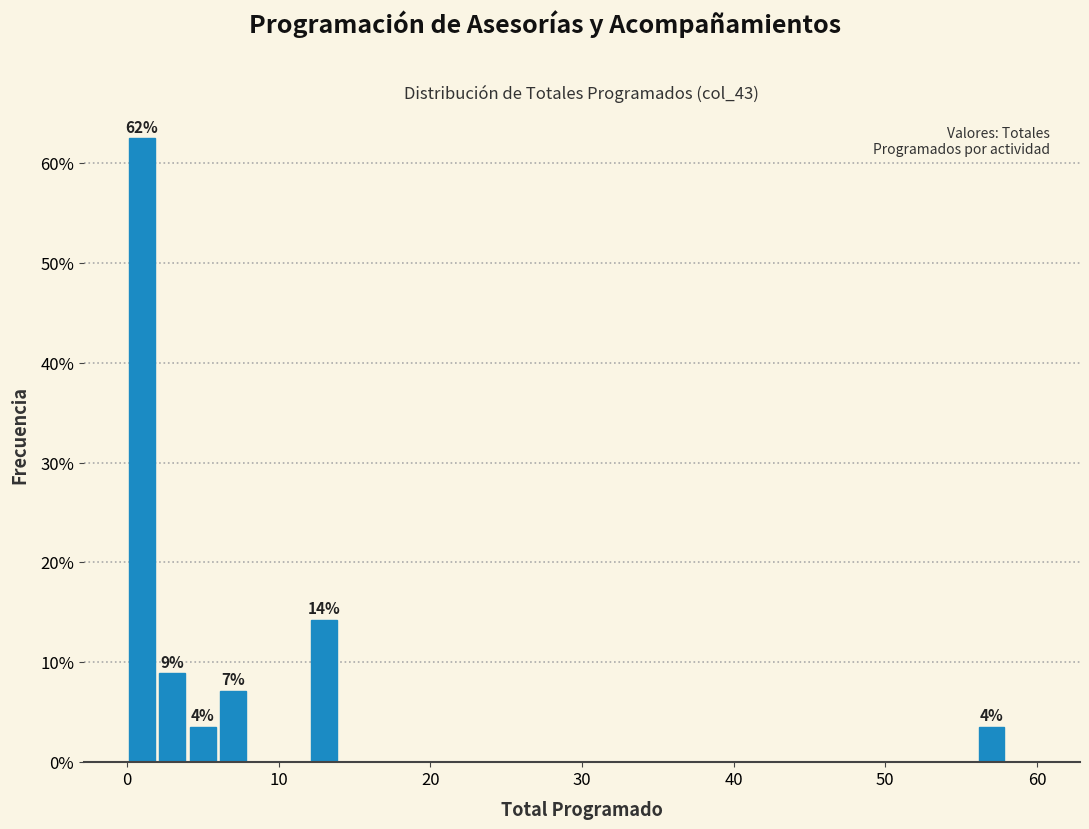

Around what value on the x-axis is the tallest bar? Give the approximate position of its centre, as read against the axis.

1